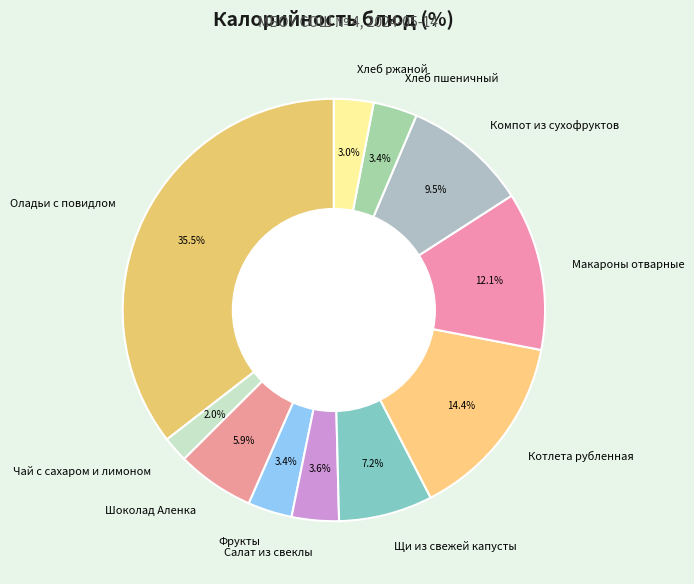

Which has a higher value, Котлета рубленная or Оладьи с повидлом?

Оладьи с повидлом